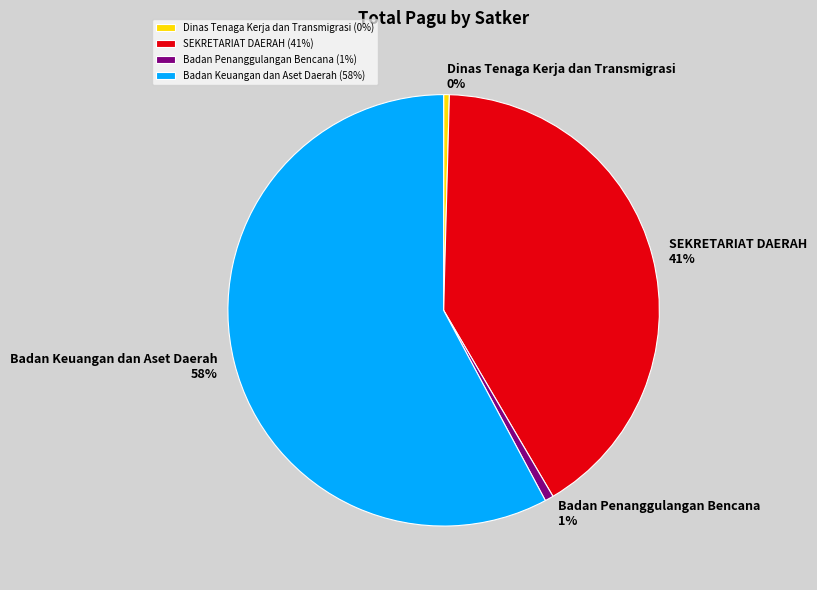

Is there any slice that represents more than half of the pie?

Yes